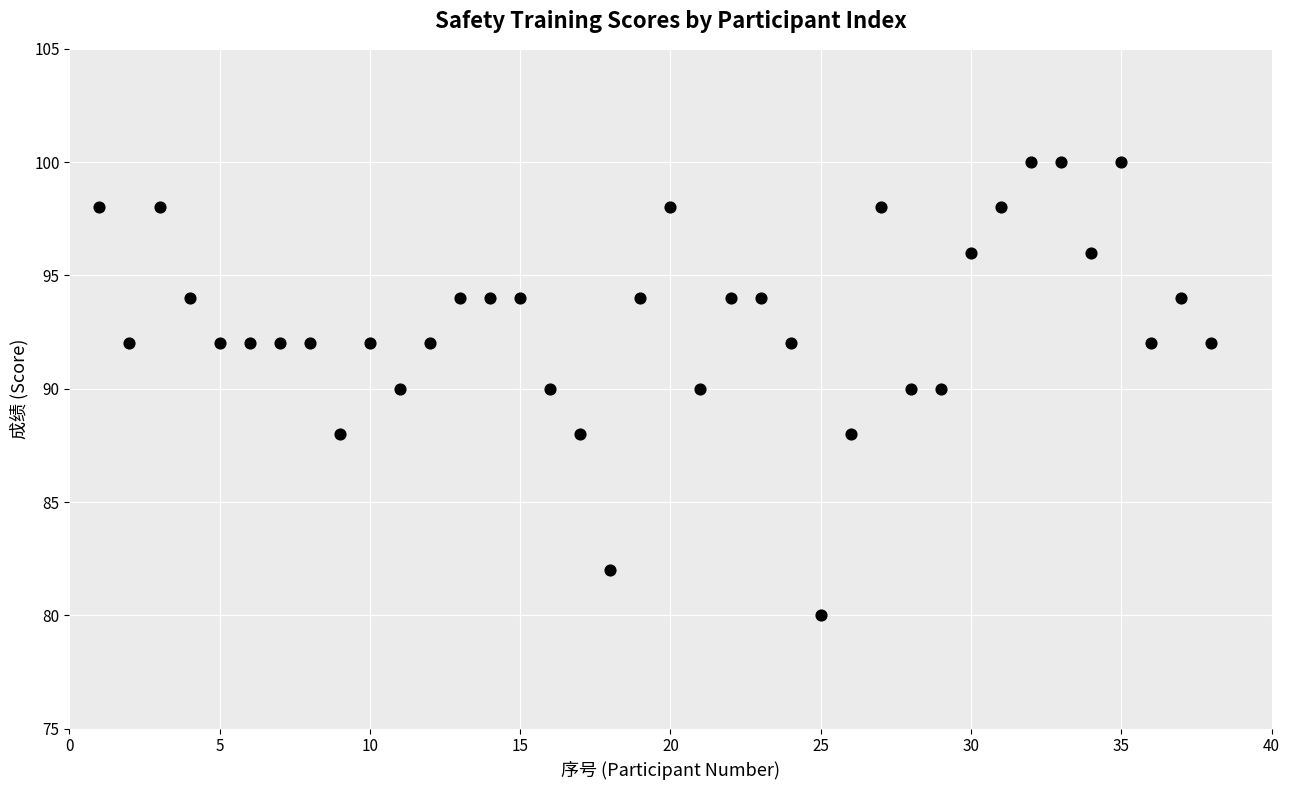

What is the range of X values (max minus min)?

37